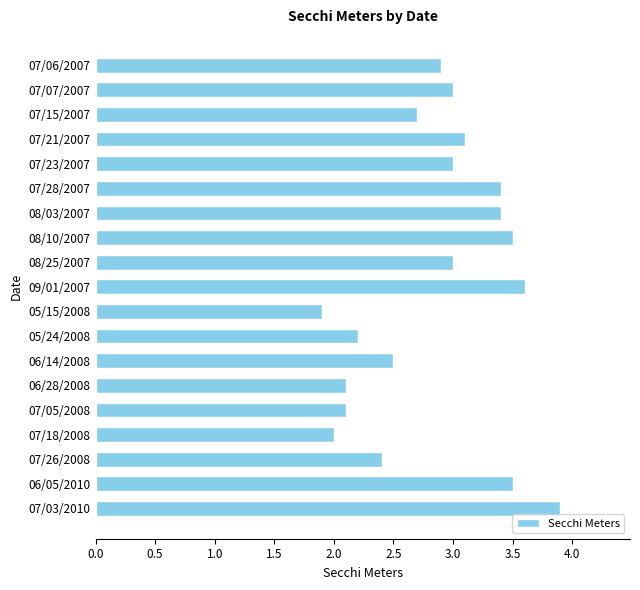

Does the chart contain stacked bars?

No